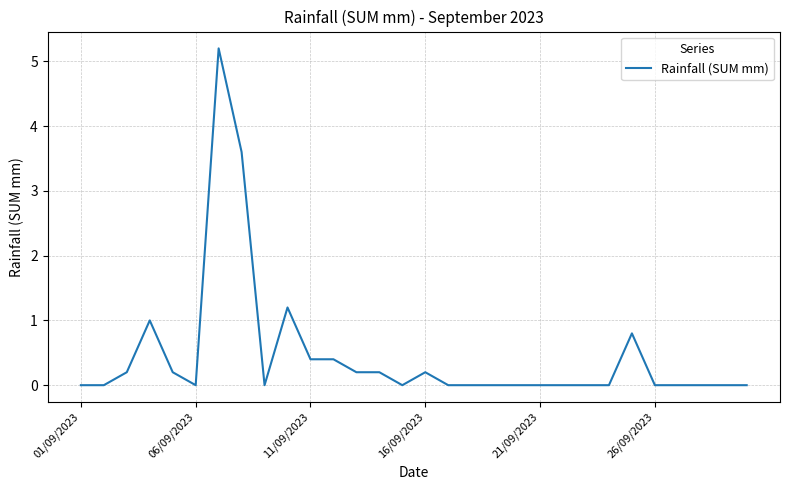

What is the maximum value shown in the chart?

5.2